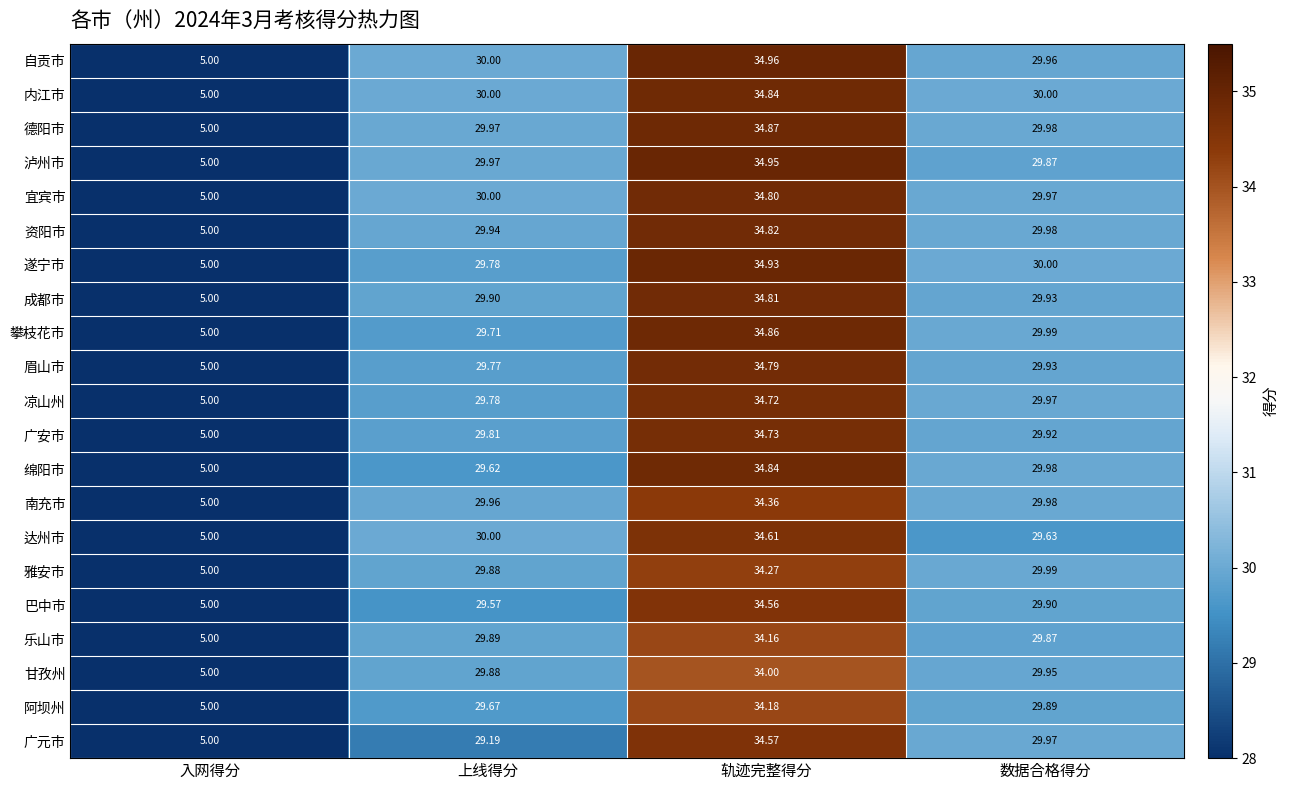

At which category is the sum across all series the highest?

轨迹完整得分